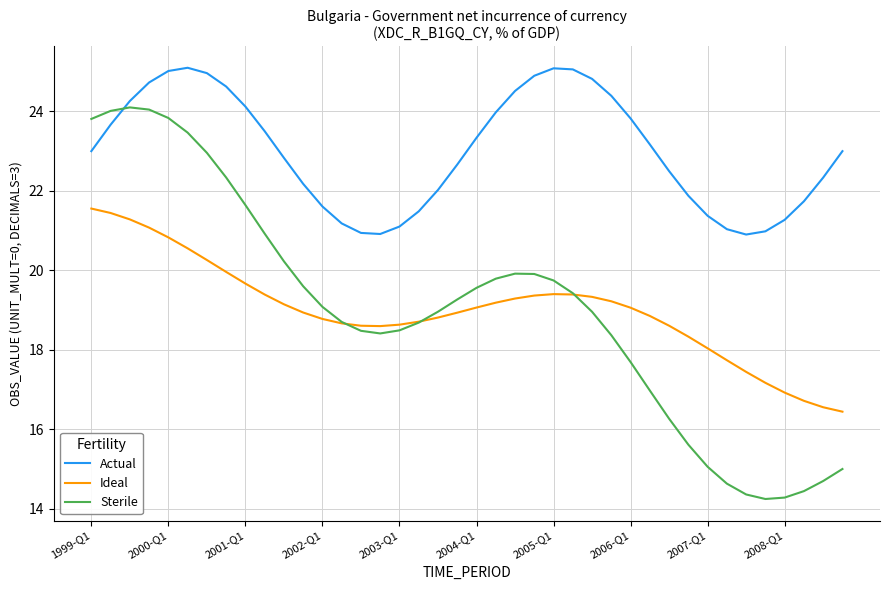

How many intersections are there between Sterile and Actual?

1